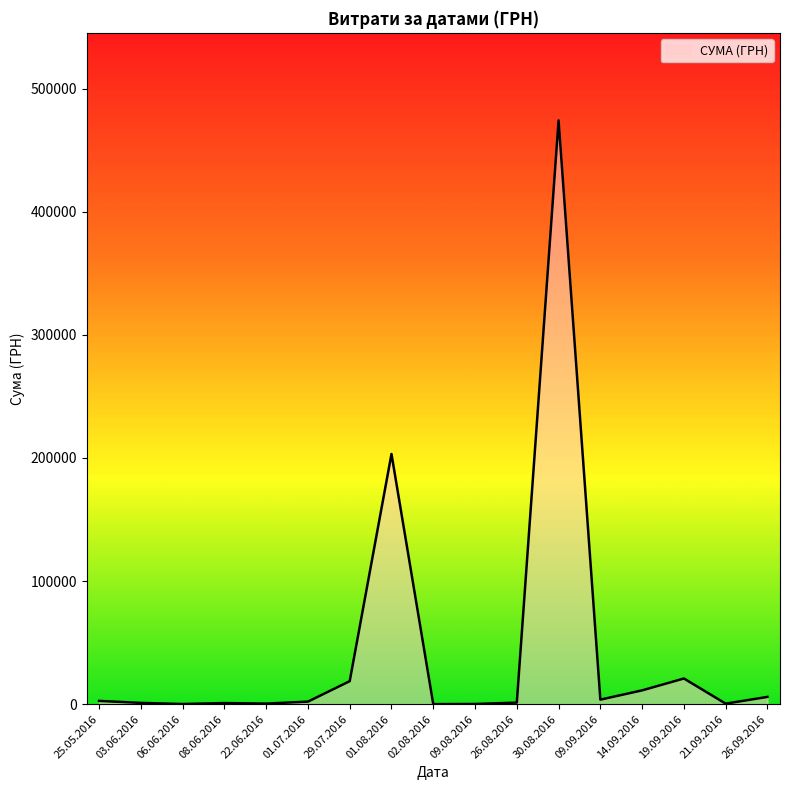

How many series are shown in this chart?

1